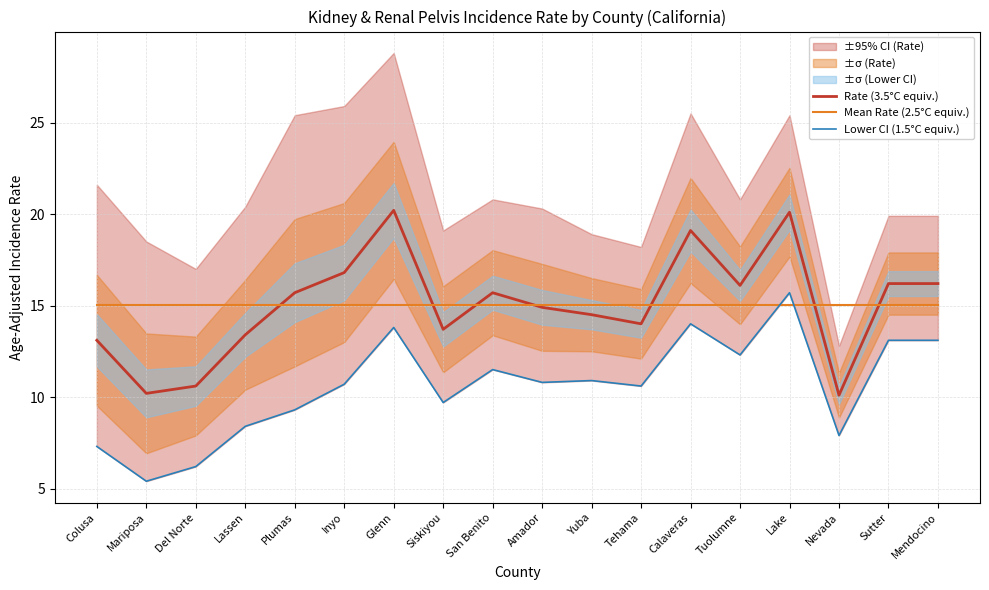

What is the total value across all series at Del Norte?

31.8